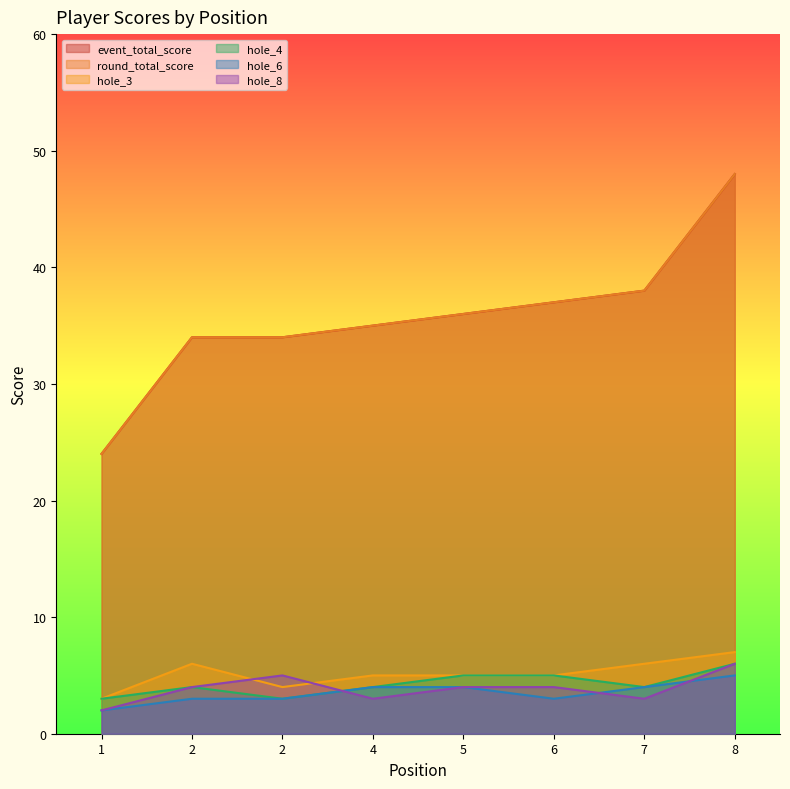

List the labels in order of round_total_score value, largest first.

8, 7, 6, 5, 4, 2, 2, 1